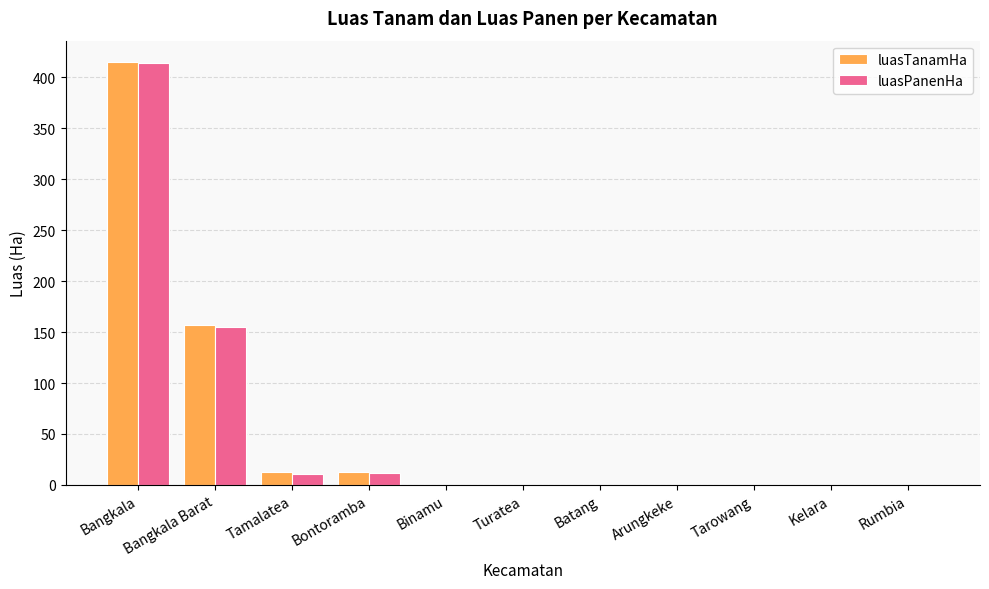

What is the maximum value for luasTanamHa?

415